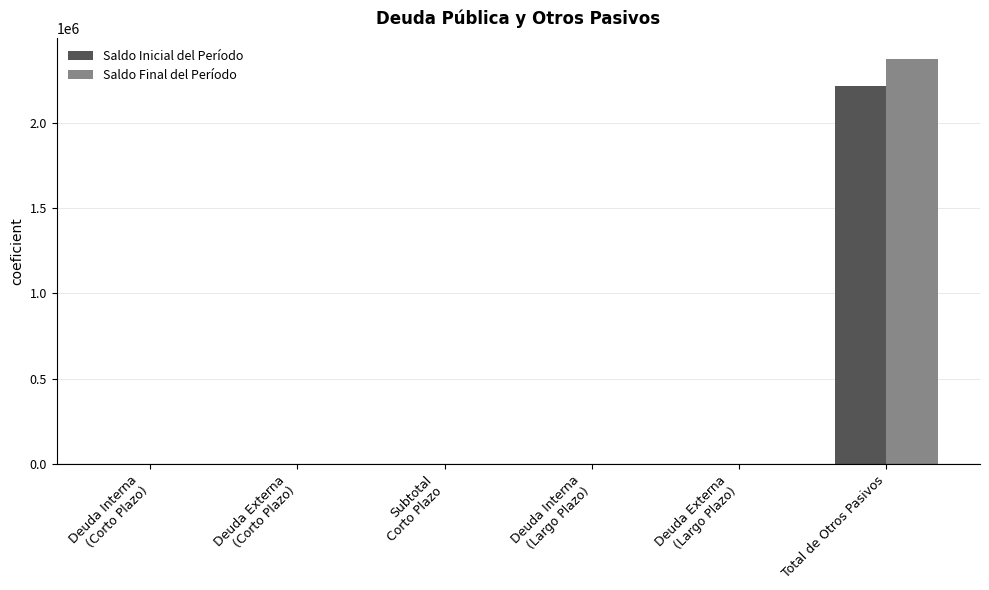

Reading left to right, transcribe all the data shown in this chart.

Saldo Inicial del Período: Deuda Interna
(Corto Plazo)=0.0	Deuda Externa
(Corto Plazo)=0.0	Subtotal
Corto Plazo=0.0	Deuda Interna
(Largo Plazo)=0.0	Deuda Externa
(Largo Plazo)=0.0	Total de Otros Pasivos=2216576.5
Saldo Final del Período: Deuda Interna
(Corto Plazo)=0.0	Deuda Externa
(Corto Plazo)=0.0	Subtotal
Corto Plazo=0.0	Deuda Interna
(Largo Plazo)=0.0	Deuda Externa
(Largo Plazo)=0.0	Total de Otros Pasivos=2375403.5